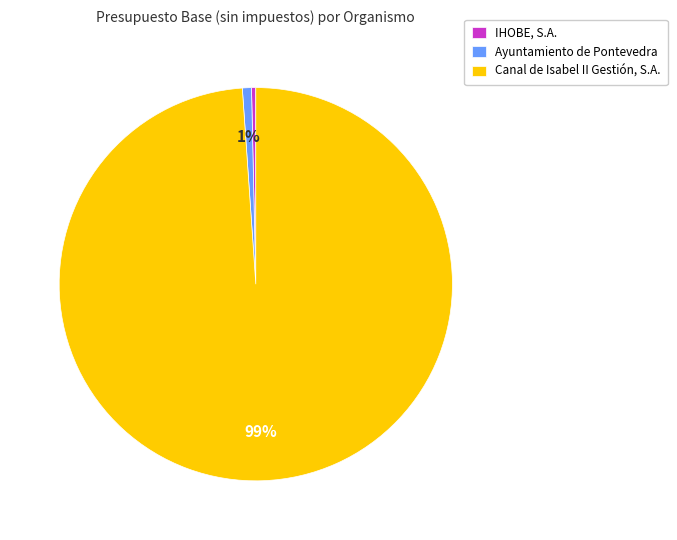

Approximately how many times larger is the value at Canal de Isabel II Gestión, S.A. compared to IHOBE, S.A.?

284.3